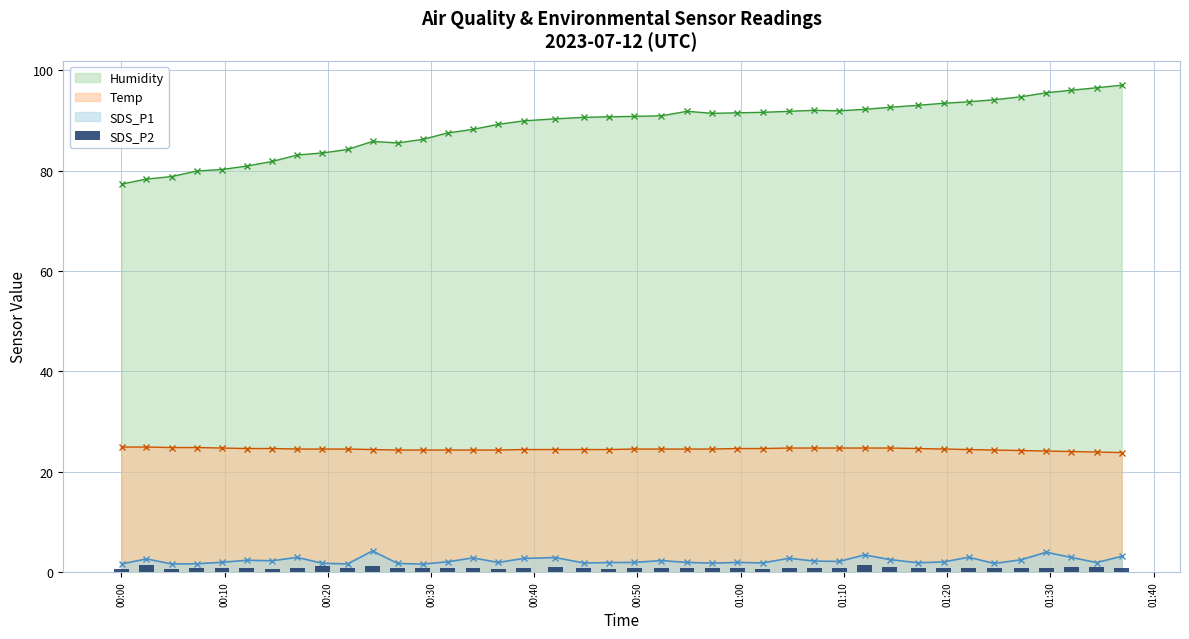

What is the maximum value for Temp?

24.9